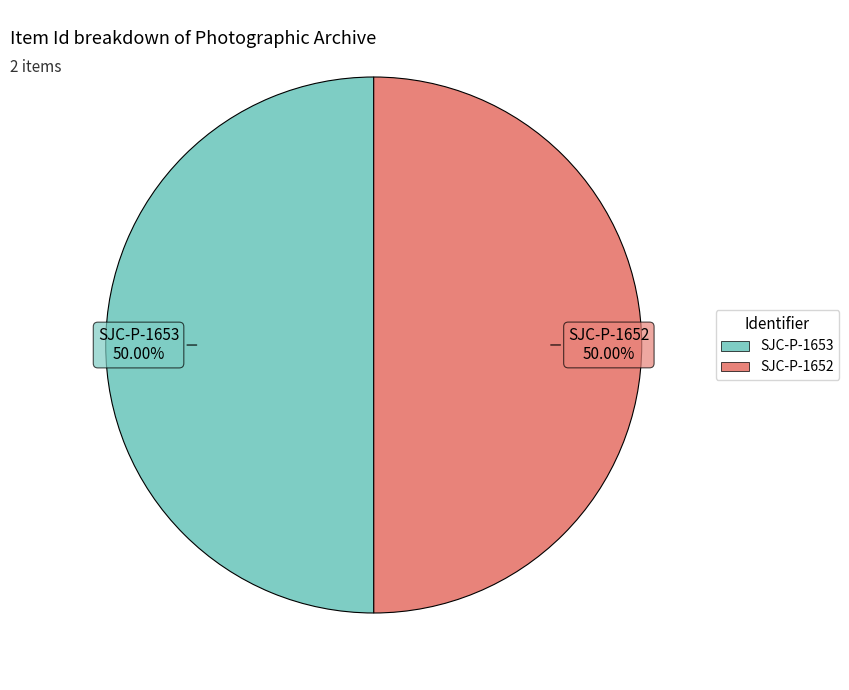

Do SJC-P-1653 and SJC-P-1652 together represent more than half of the pie?

Yes